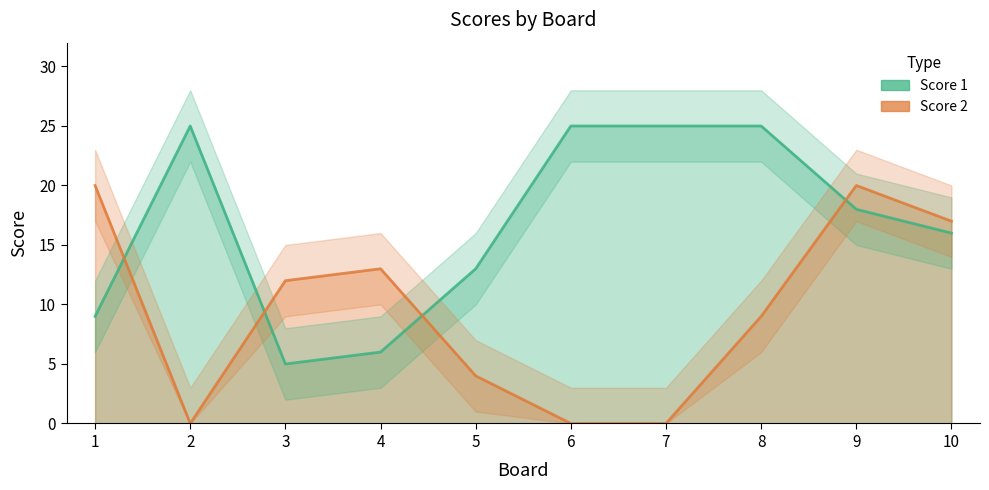

What is the sum of the Score 1 values at 5 and 4?

19